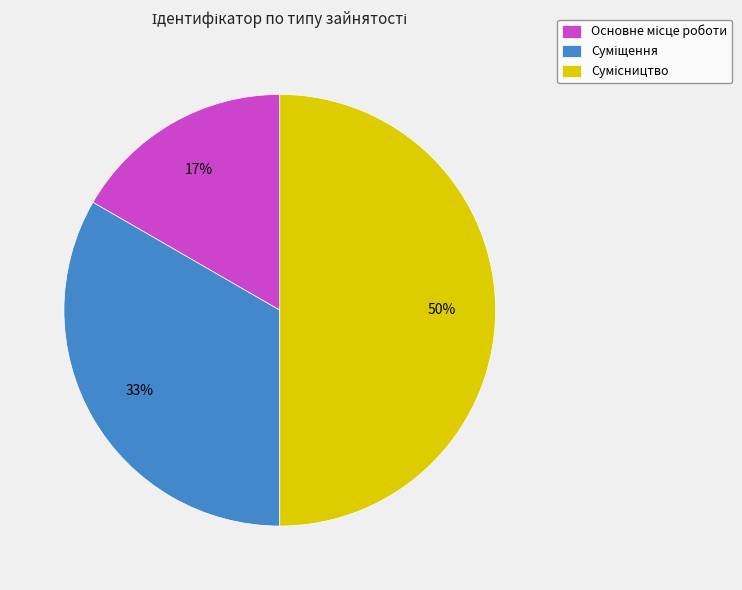

To the nearest percent, what is the average slice percentage?

33%